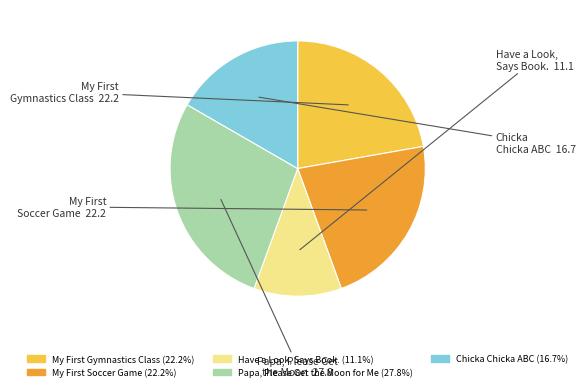

What is the largest slice in the pie chart?

Papa, Please Get the Moon for Me